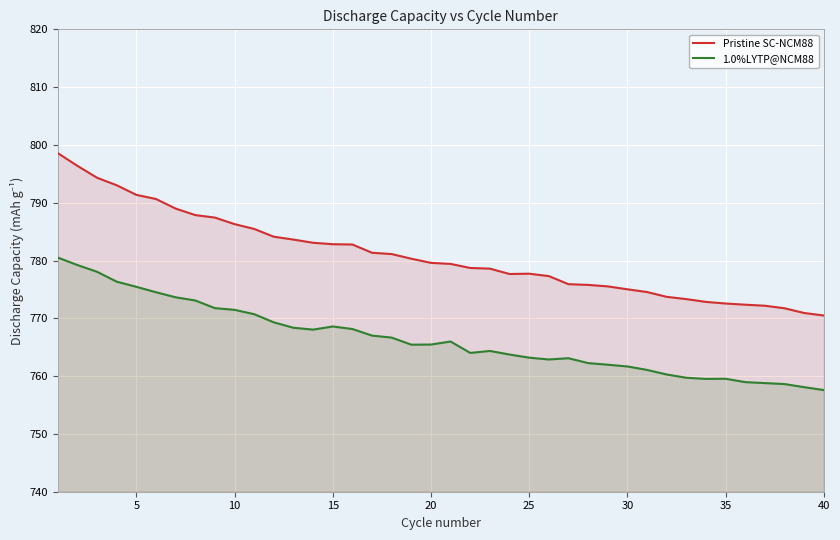

What is the greatest value displayed?

798.6